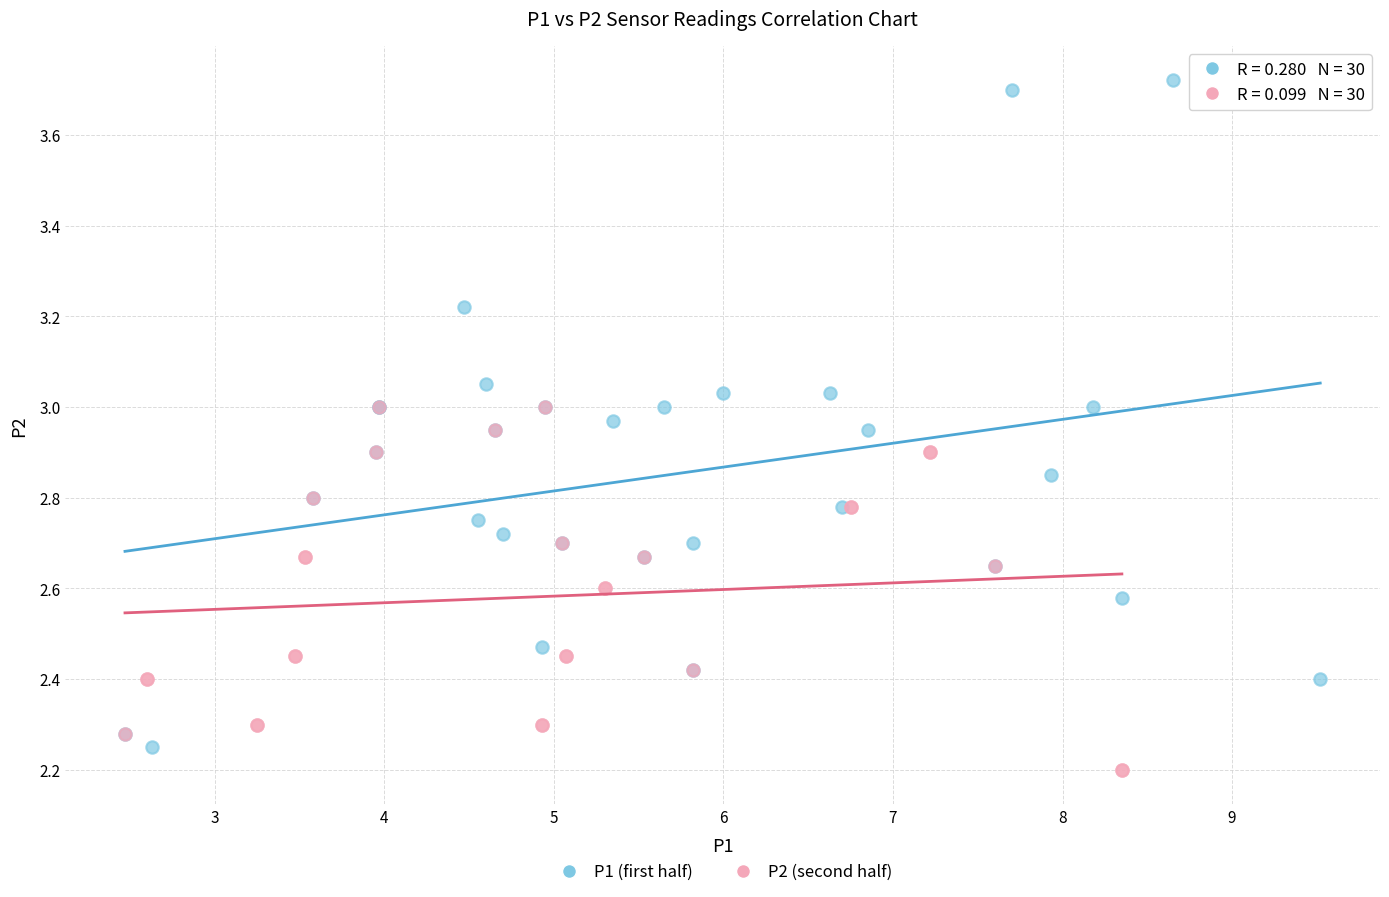

Which series contains the lowest Y value?

P2 (second half)